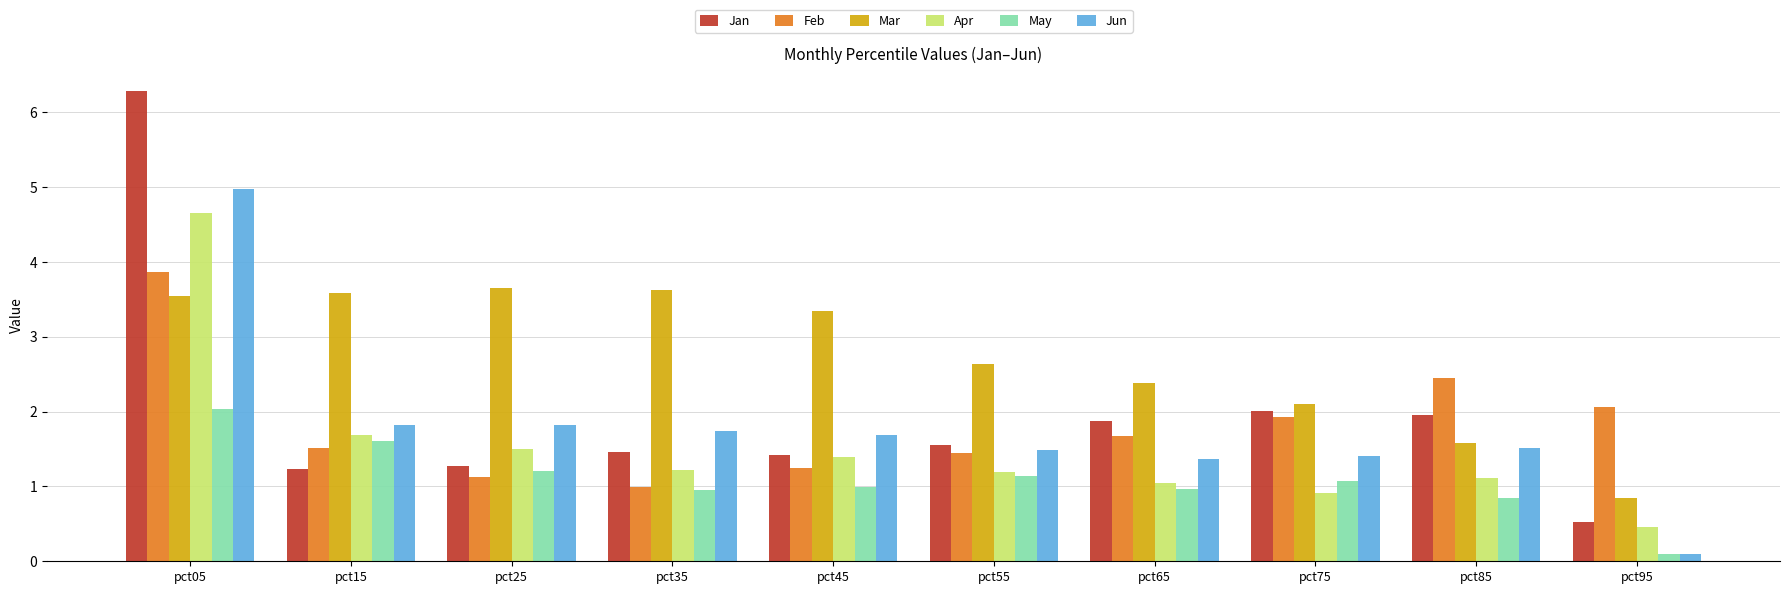

Which series has the widest spread of values?

Jan